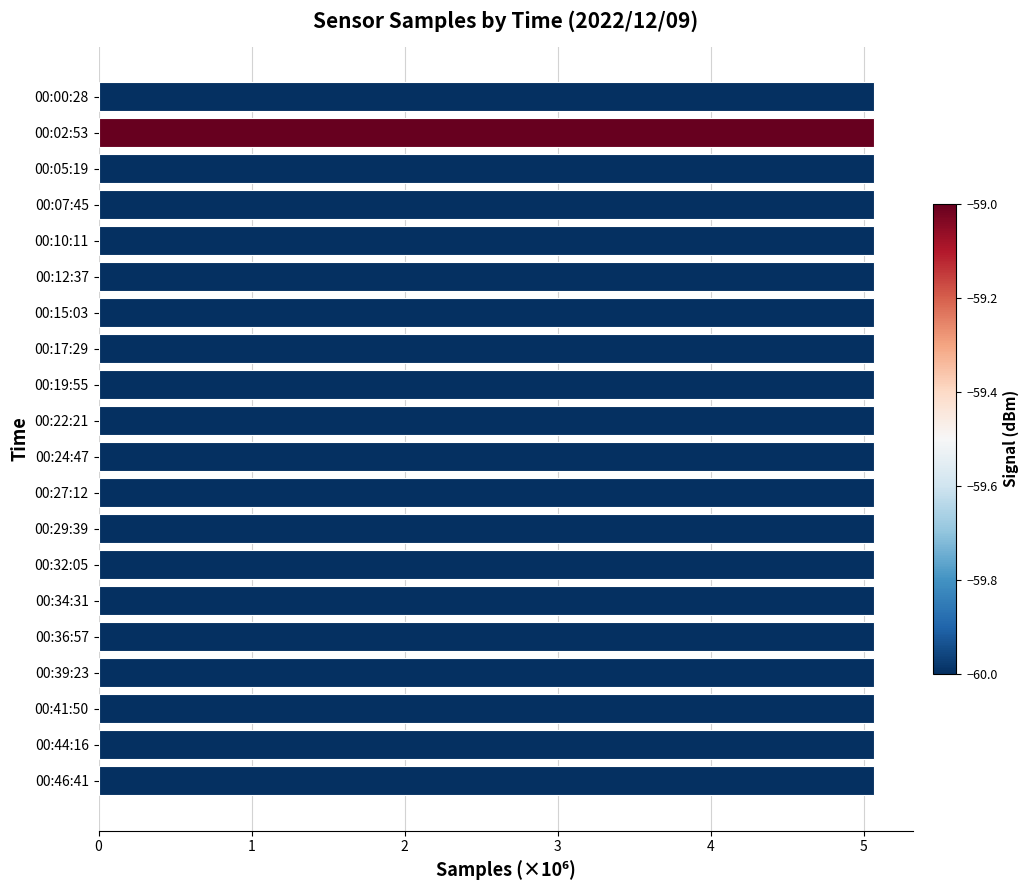

The value at 00:19:55 is 5.1. True or false?

True